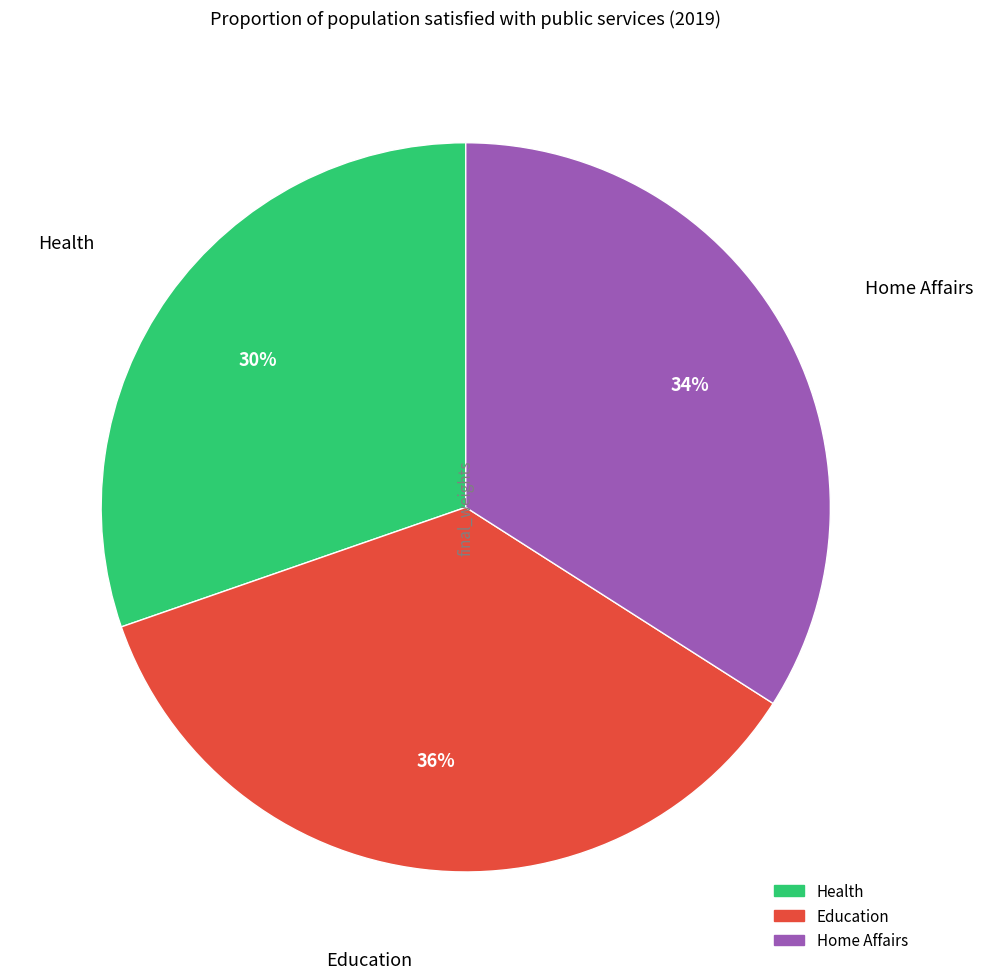

What is the smallest slice in the pie chart?

Health